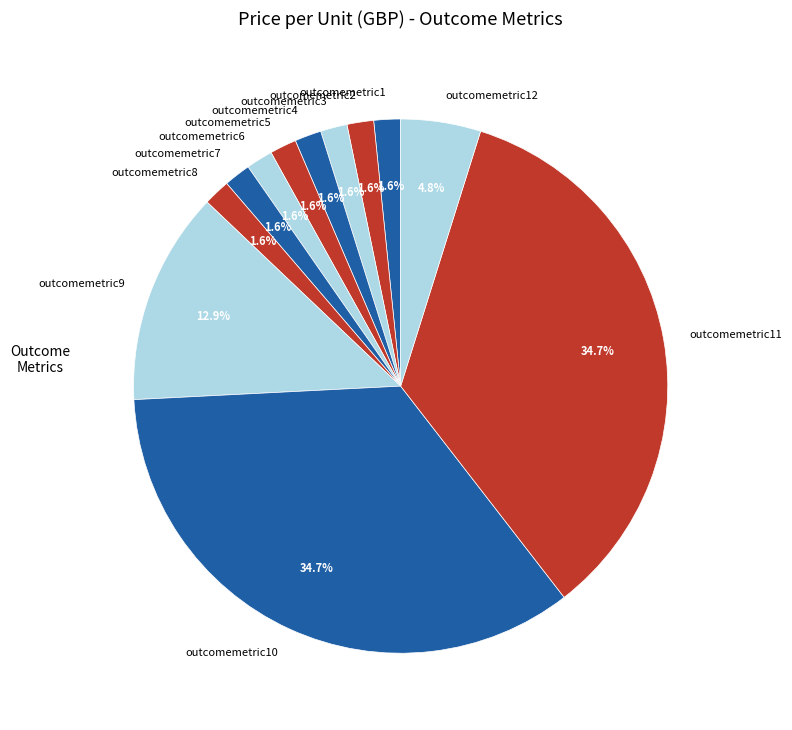

Is there any slice that represents more than half of the pie?

No